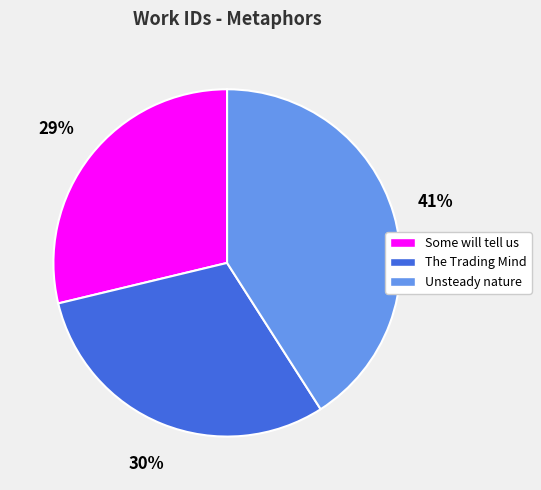

To the nearest percent, what is the average slice percentage?

33%